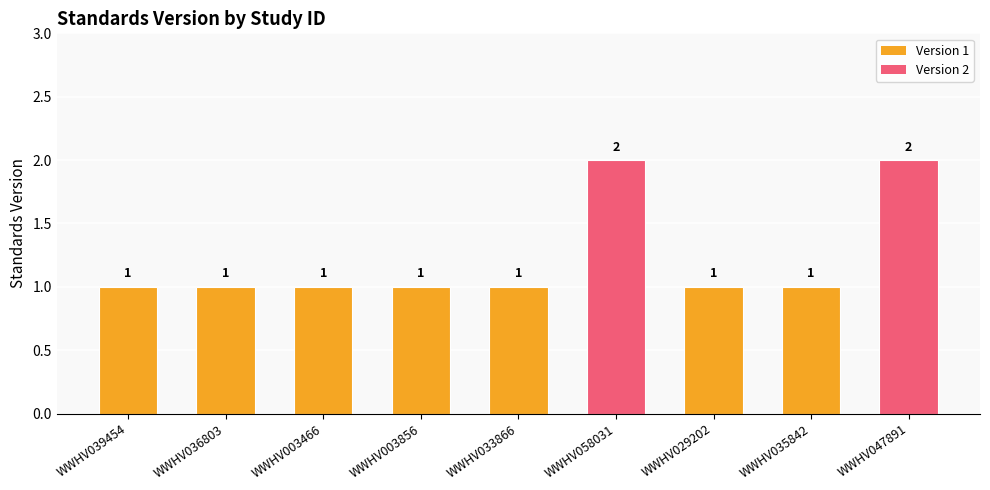

What is the change in value from WWHV033866 to WWHV047891?

+1